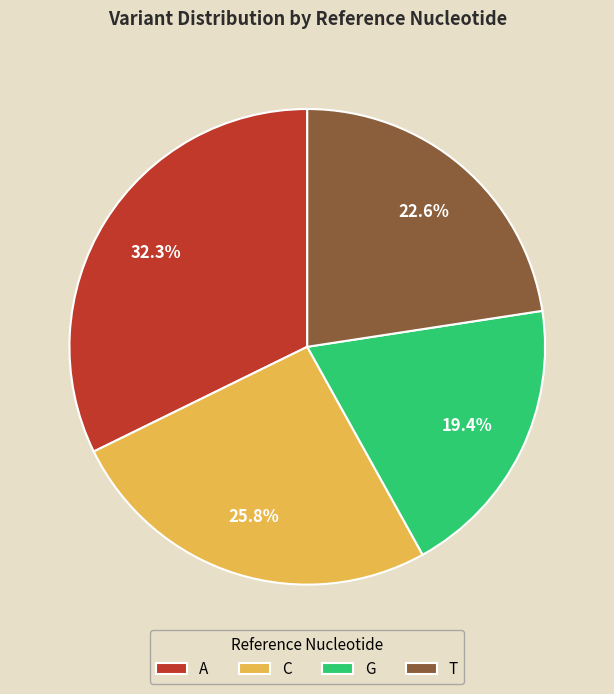

What is the smallest slice in the pie chart?

G